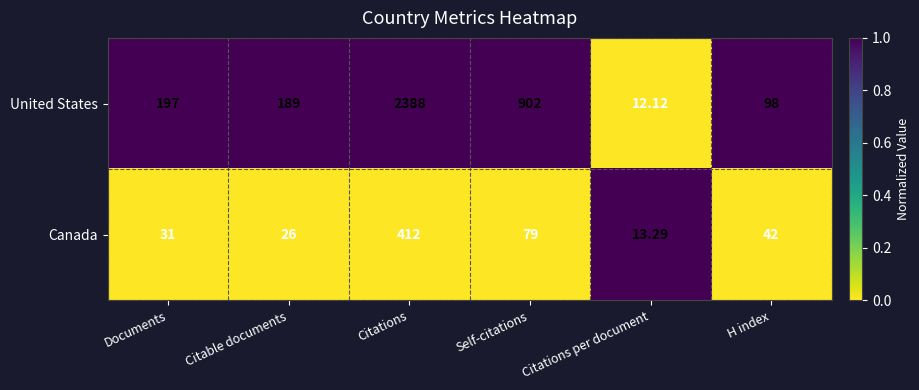

List the series in order of their peak value, lowest first.

Canada, United States